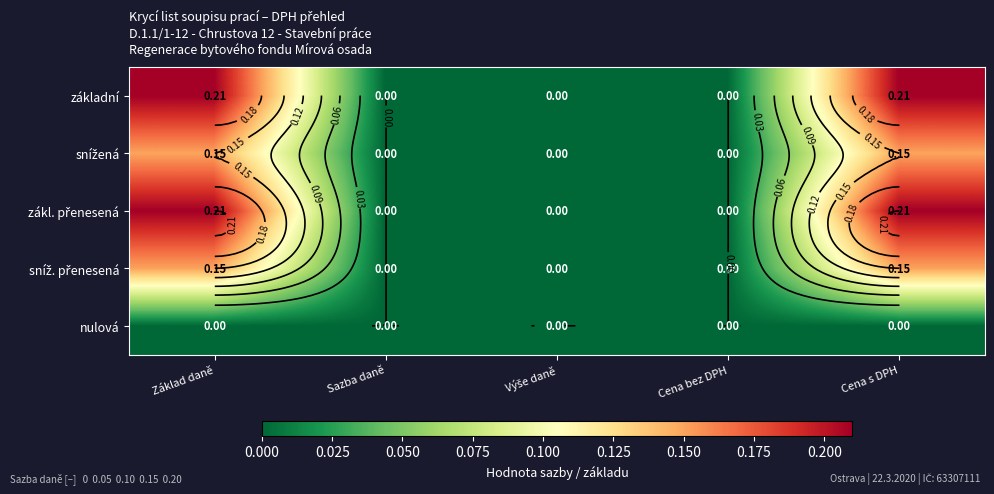

What is the greatest value displayed?

0.2